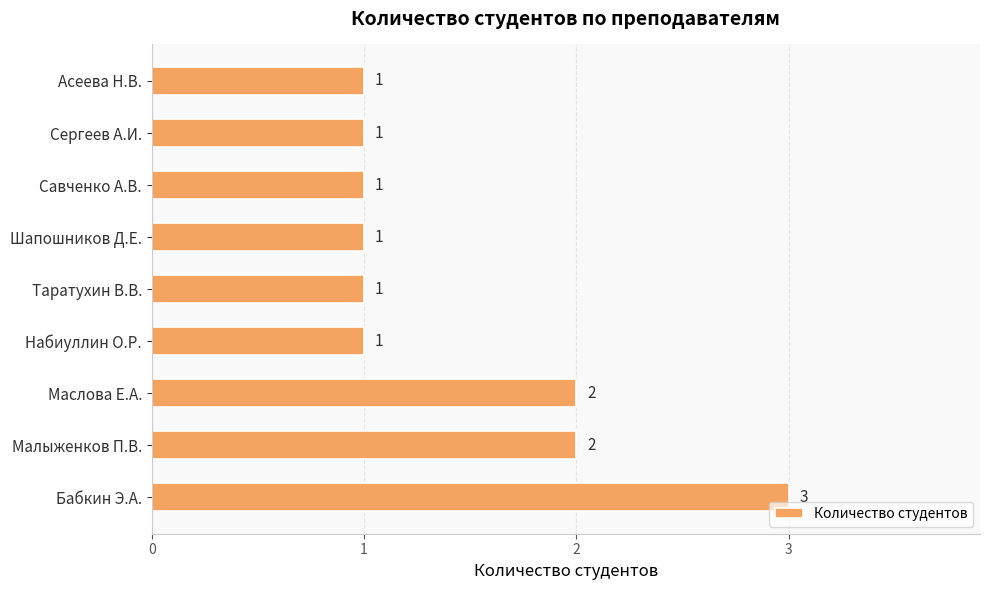

Reading top to bottom, extract all data points from this chart.

Асеева Н.В.=1	Сергеев А.И.=1	Савченко А.В.=1	Шапошников Д.Е.=1	Таратухин В.В.=1	Набиуллин О.Р.=1	Маслова Е.А.=2	Малыженков П.В.=2	Бабкин Э.А.=3